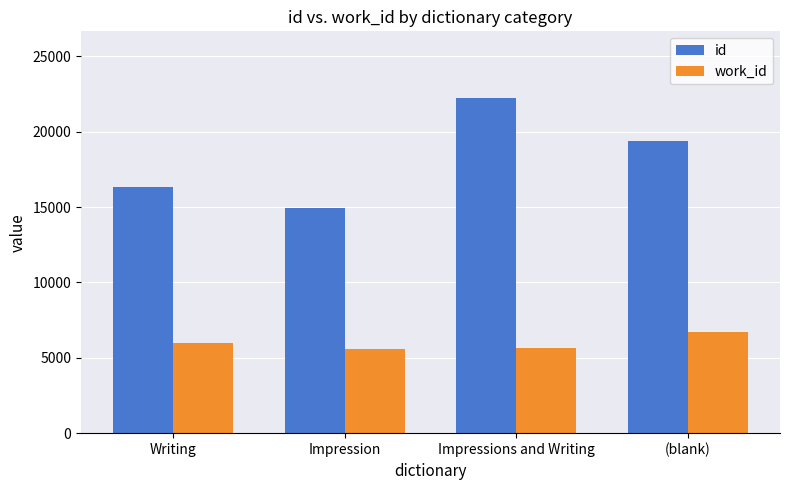

What is the sum of the id values at (blank) and Impressions and Writing?

41572.5